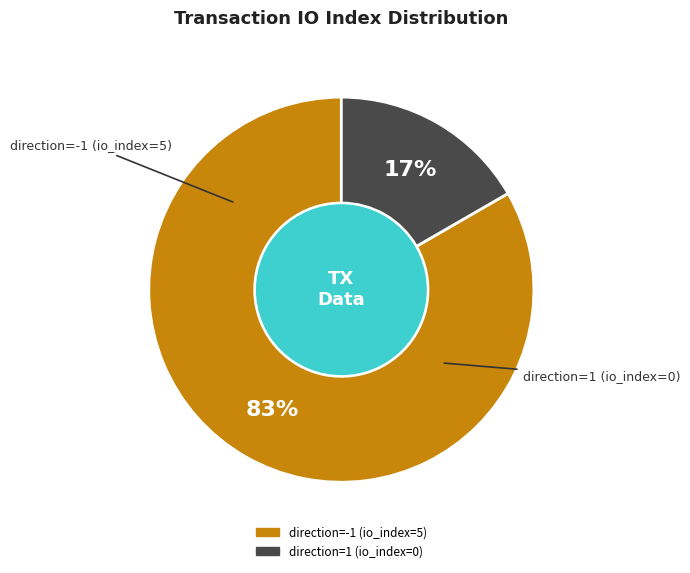

Does any single category account for the majority?

Yes